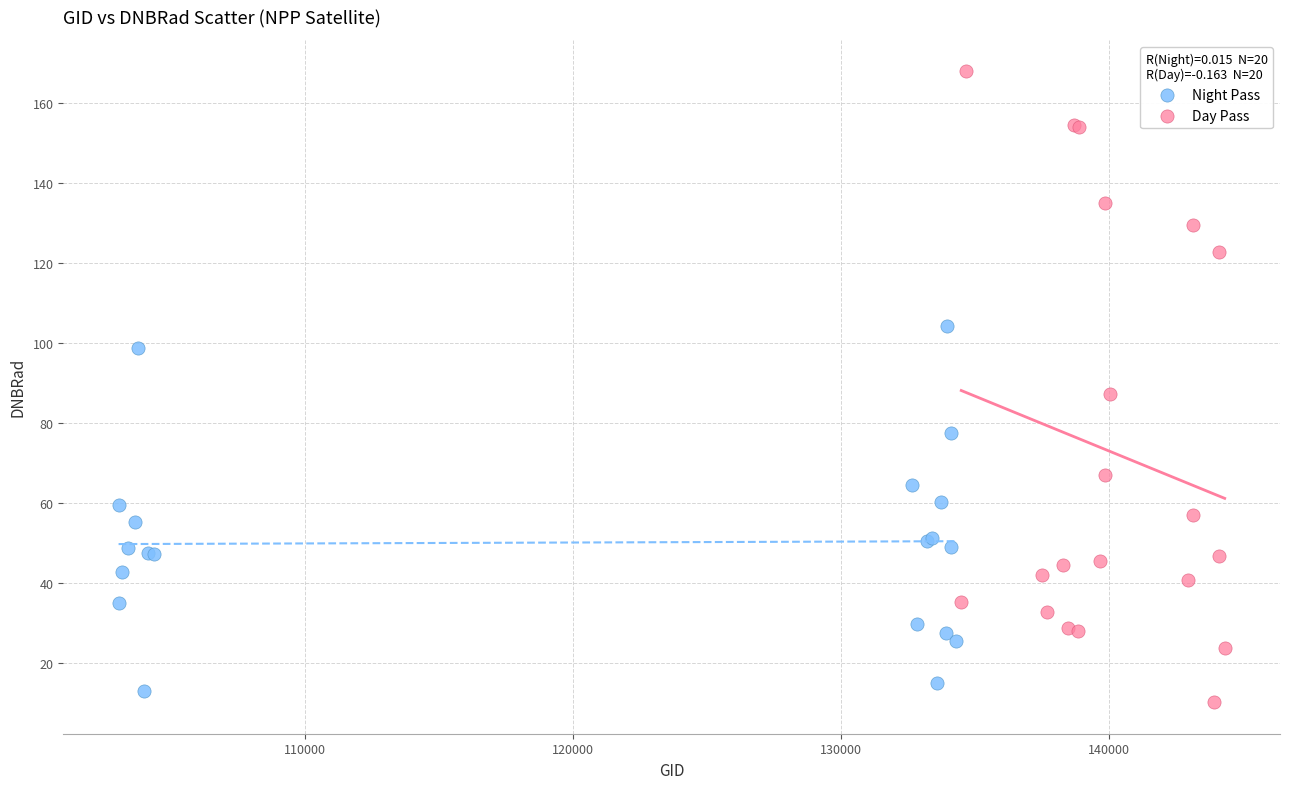

What are all the series names shown in the legend?

Night Pass, Day Pass